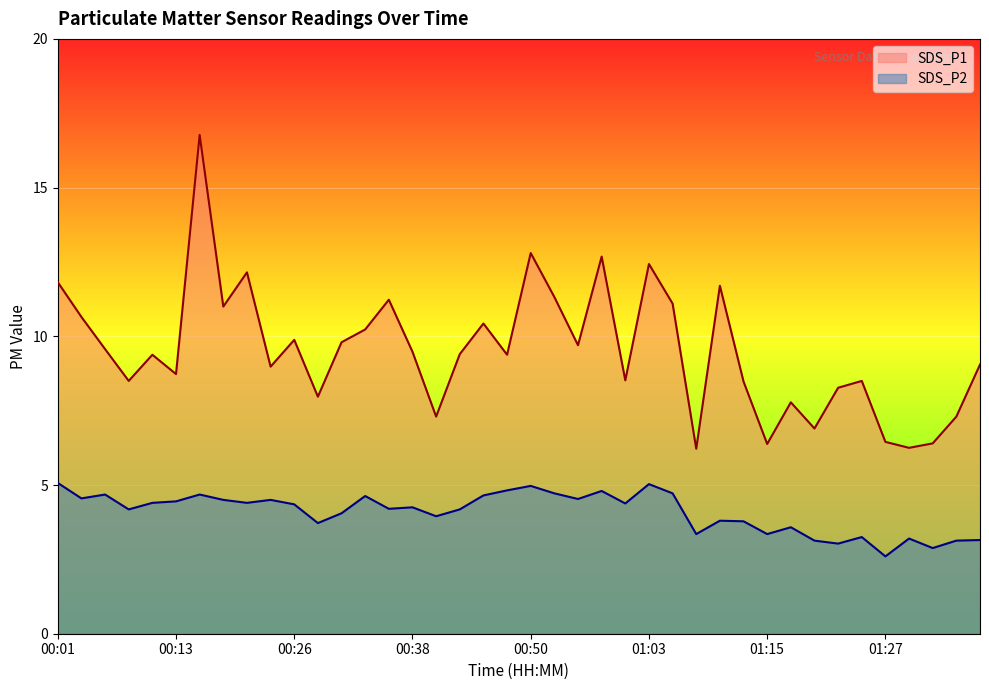

What are all the series names shown in the legend?

SDS_P1, SDS_P2